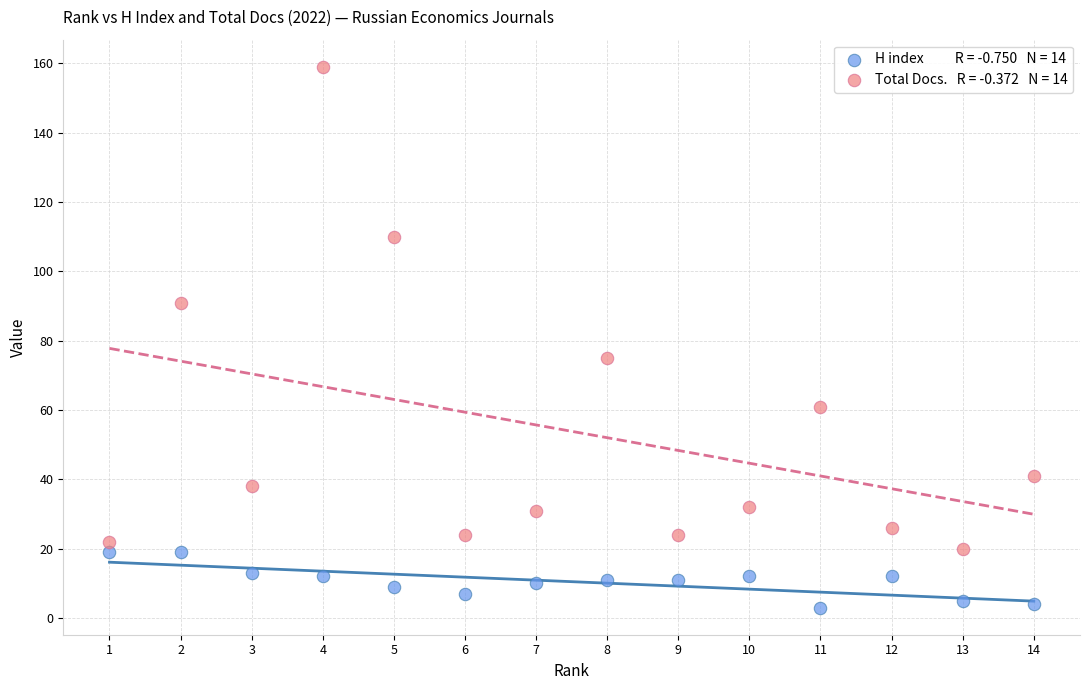

Across all series, what Y value is closest to 81?

75